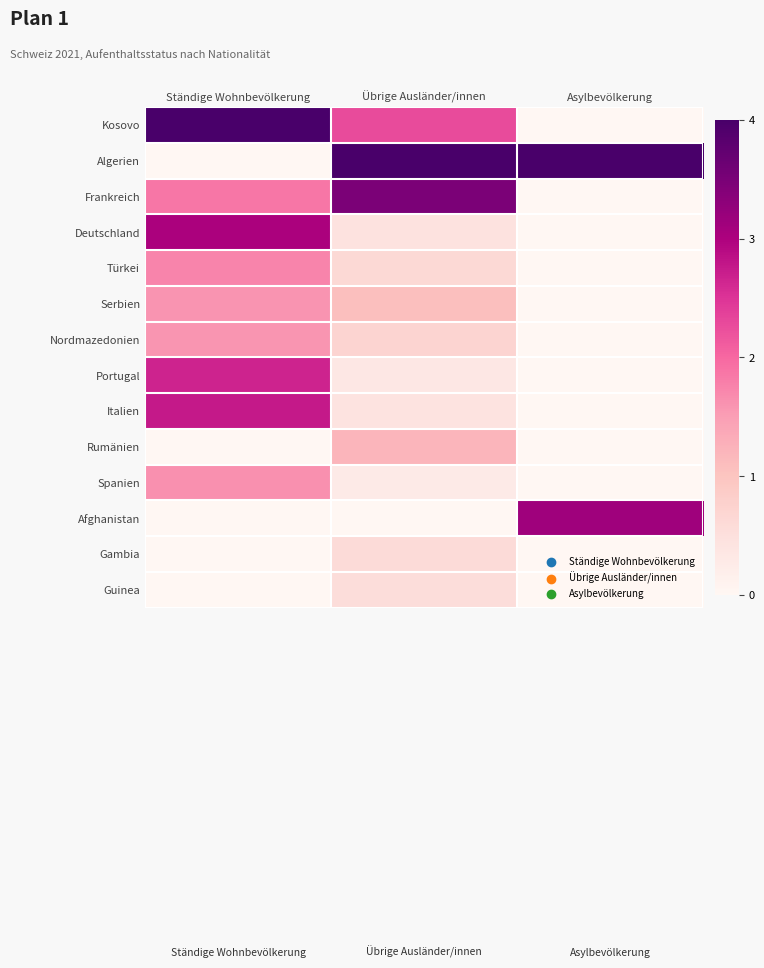

What is the spread (max minus min) of values at Ständige Wohnbevölkerung?

4.0